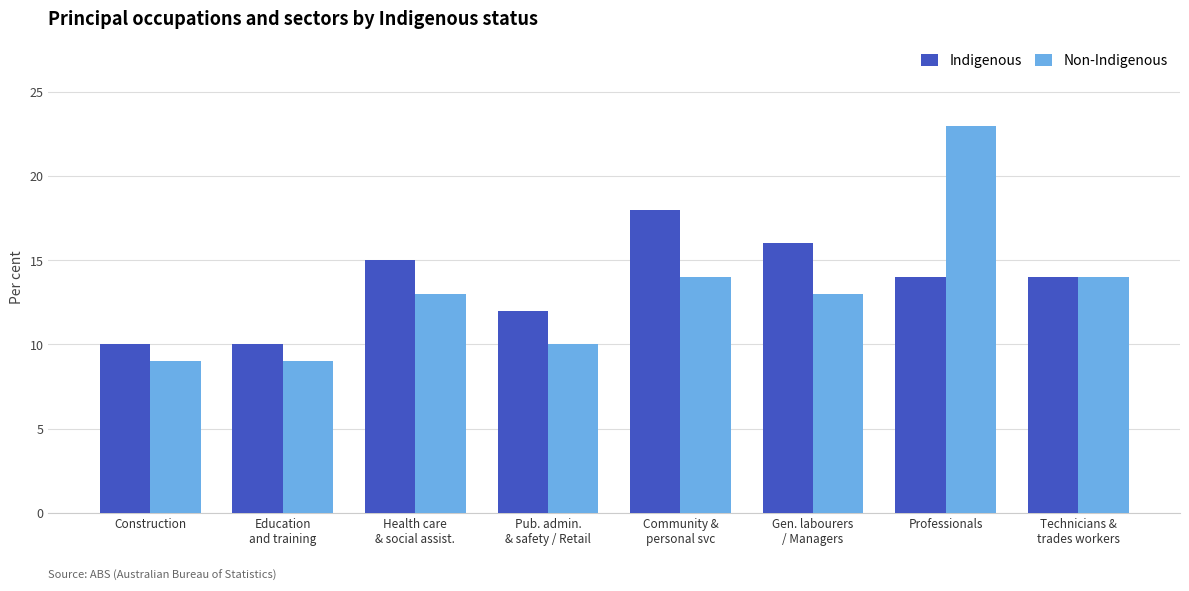

What is the label of the 1st bar from the left?

Construction